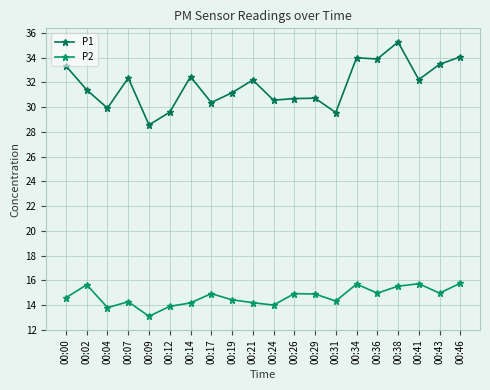

What is the sum of all P1 values?

635.9